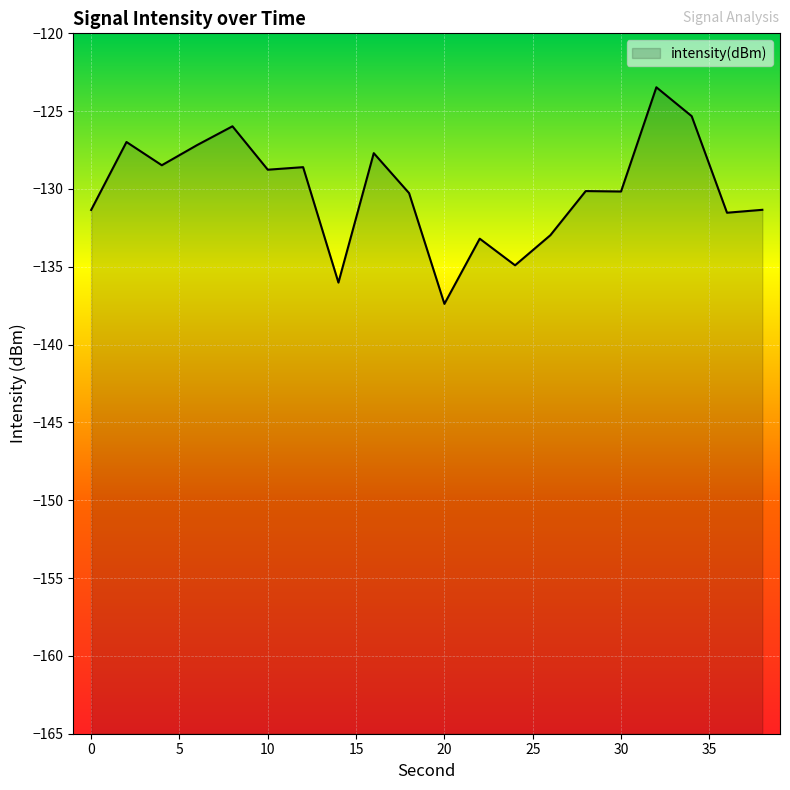

Rank the categories by value from highest to lowest.

32, 34, 8, 2, 6, 16, 4, 12, 10, 28, 30, 18, 38, 0, 36, 26, 22, 24, 14, 20